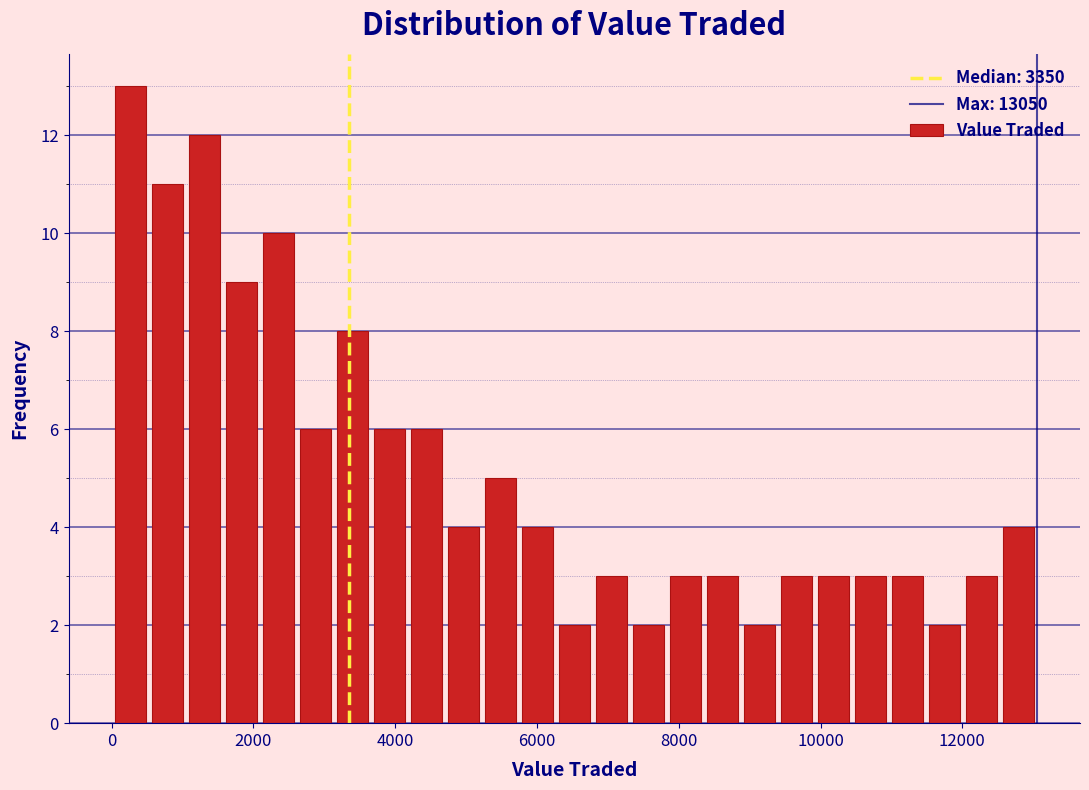

Read against the x-axis, roughly where is the centre of the tallest bar?

200